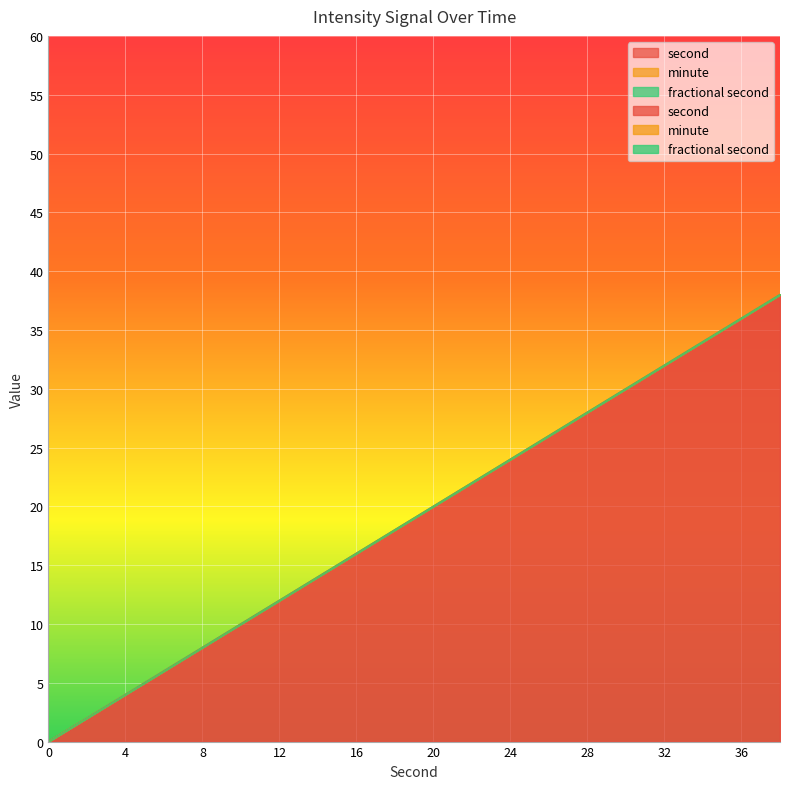

What is the difference between the highest and lowest values at 30?

30